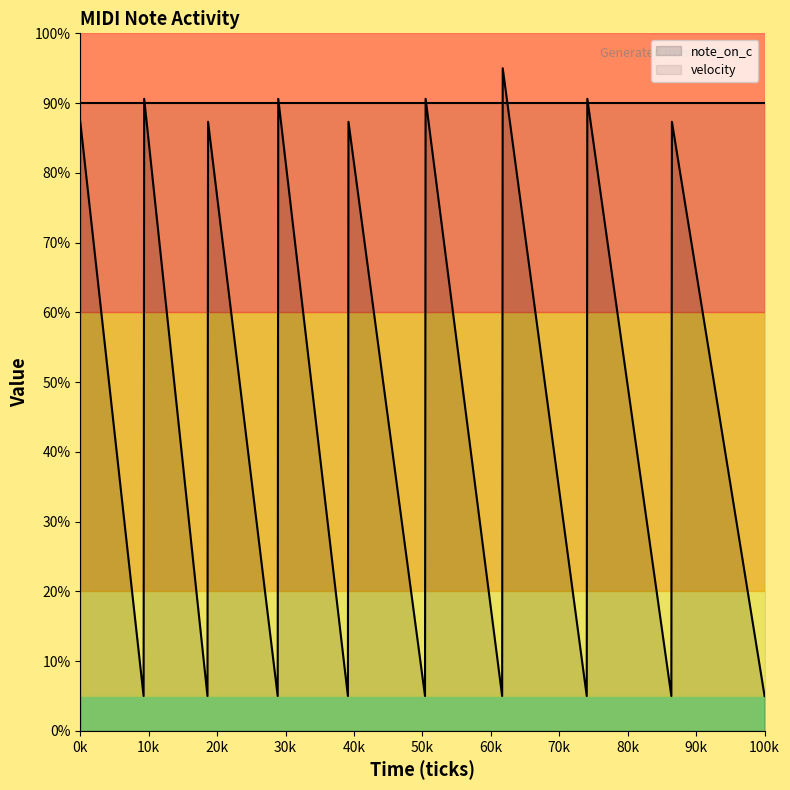

Which series has the largest range (max minus min)?

note_on_c